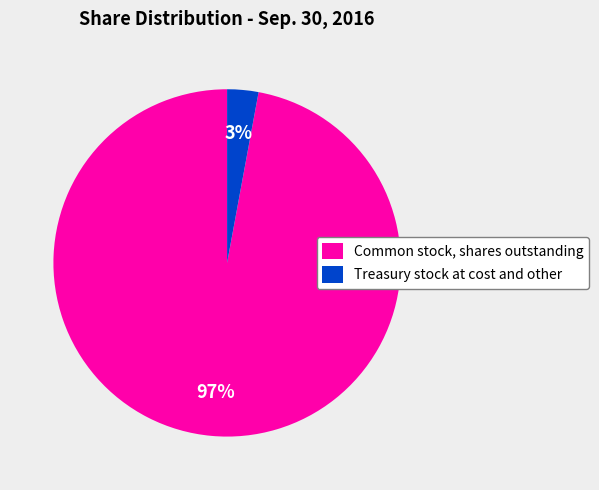

What is the majority slice?

Common stock, shares outstanding